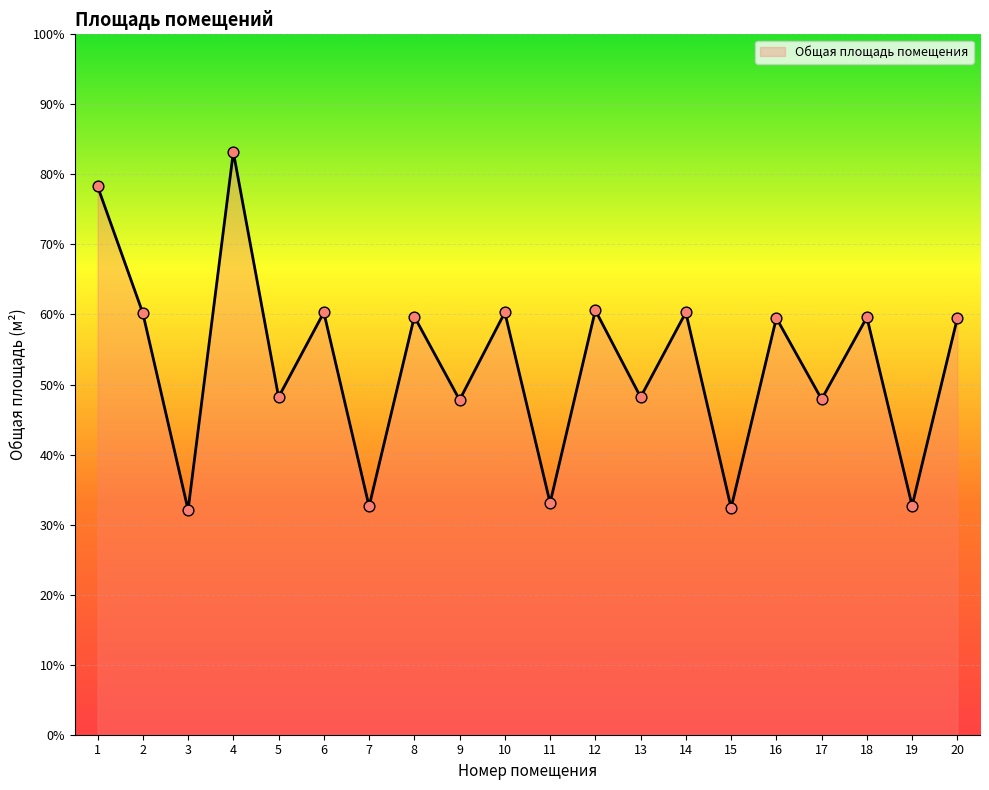

Which has a higher value, 11 or 7?

11